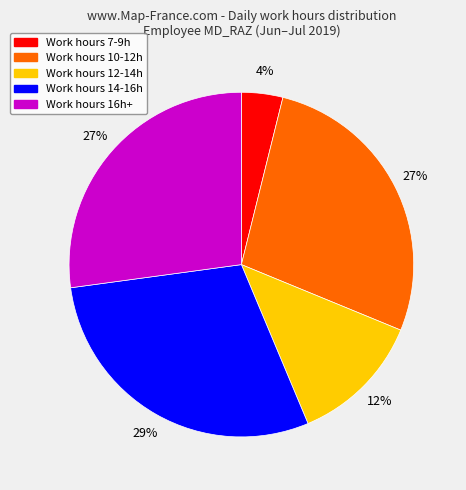

Does any single category account for the majority?

No